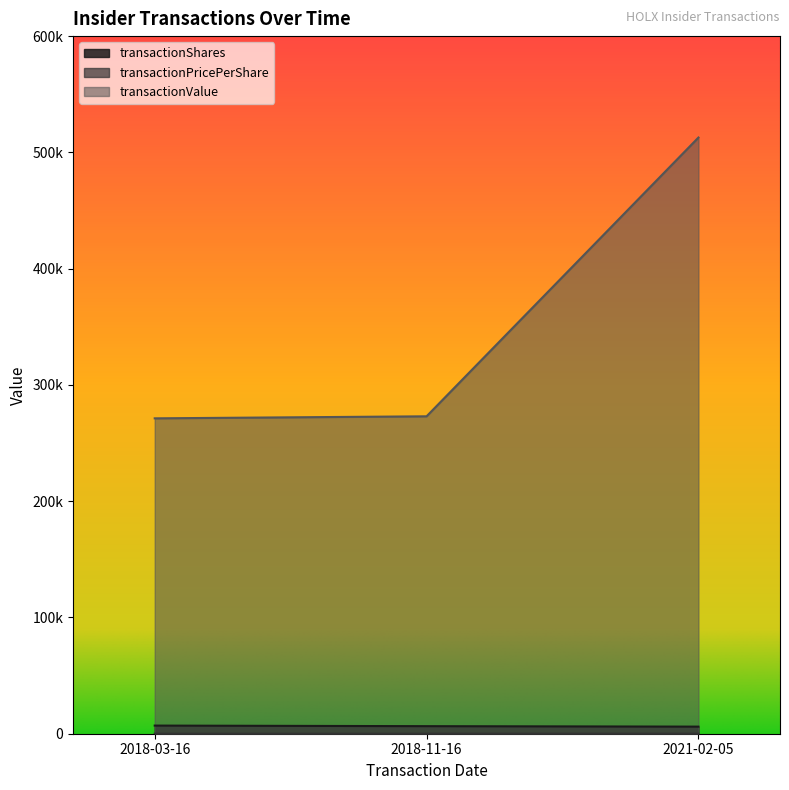

How many values in the transactionValue series are below 273000?

1